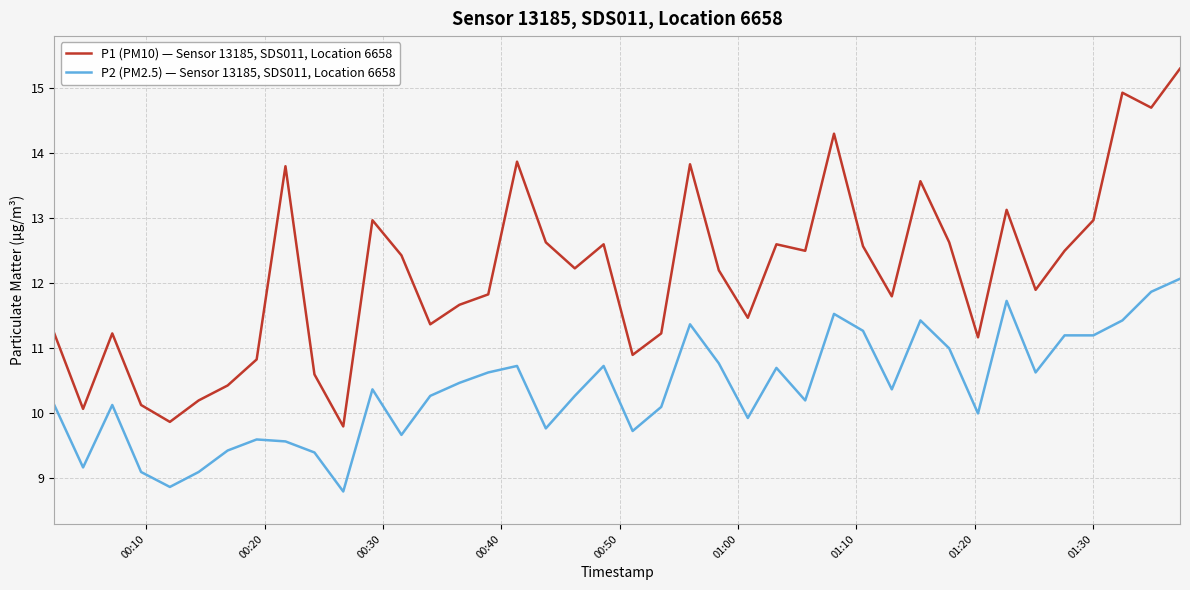

Count the number of data series in this chart.

2